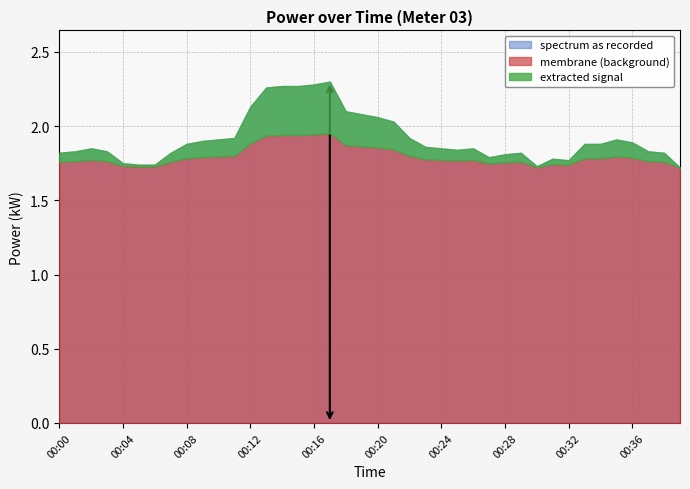

What is the sum of all values?

76.7